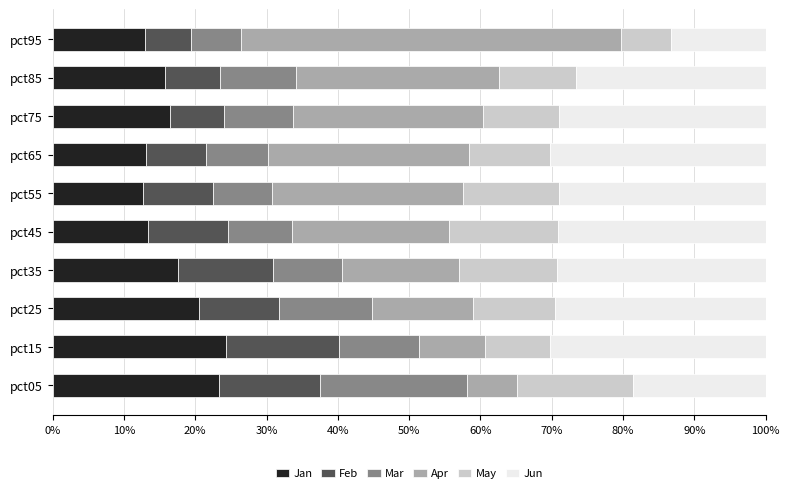

What is the total value across all series at pct45?

100.0